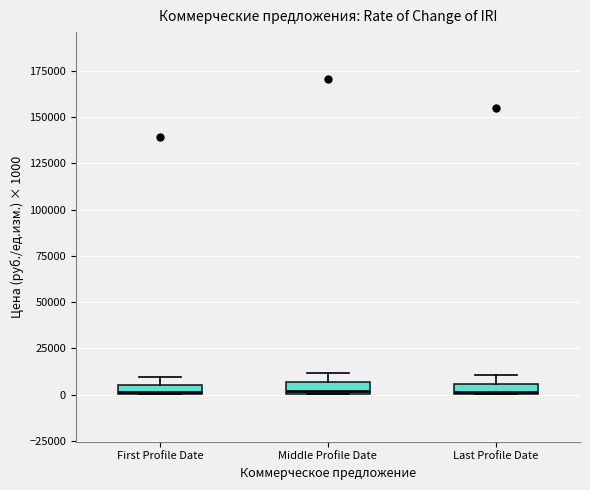

Where is the upper edge of the box for Last Profile Date on the y-axis? The values are not printed on the chart, so give them approximately, as read against the axis.

5000